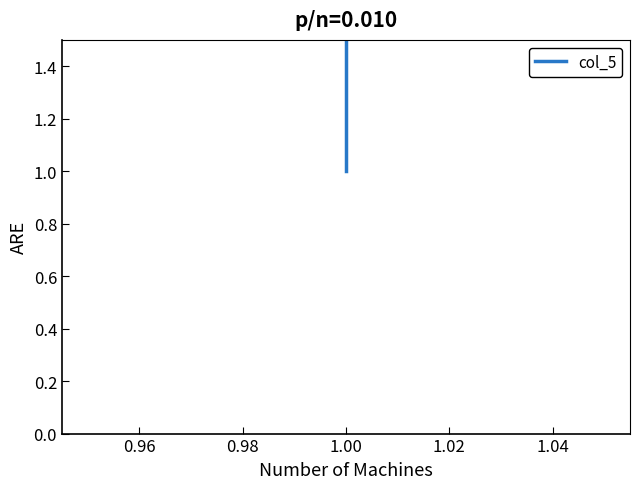

What is the value of the 1st point from the left?

1